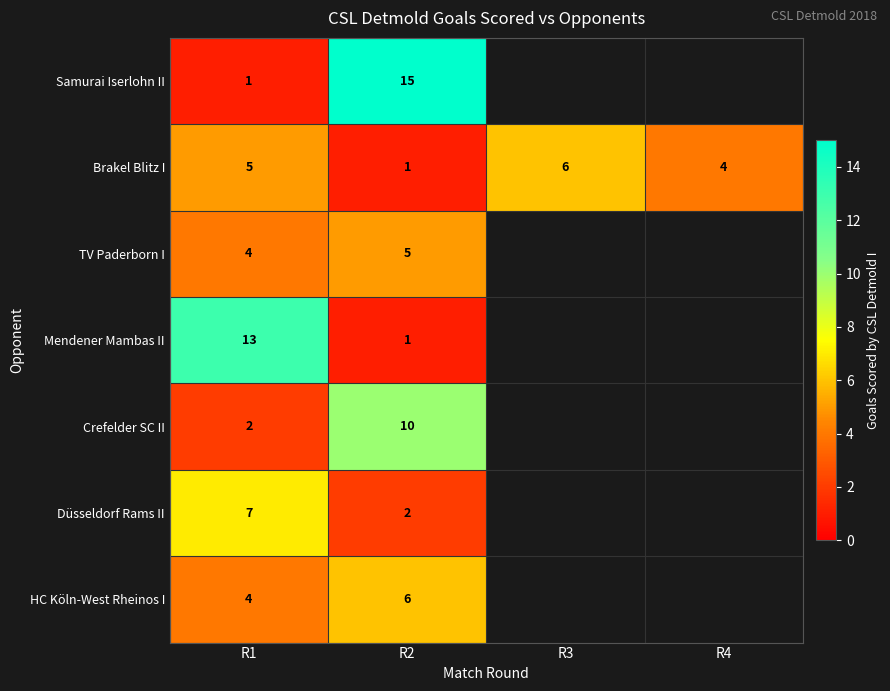

Is the value of Brakel Blitz I at R1 greater than the value of HC Köln-West Rheinos I at R2?

No